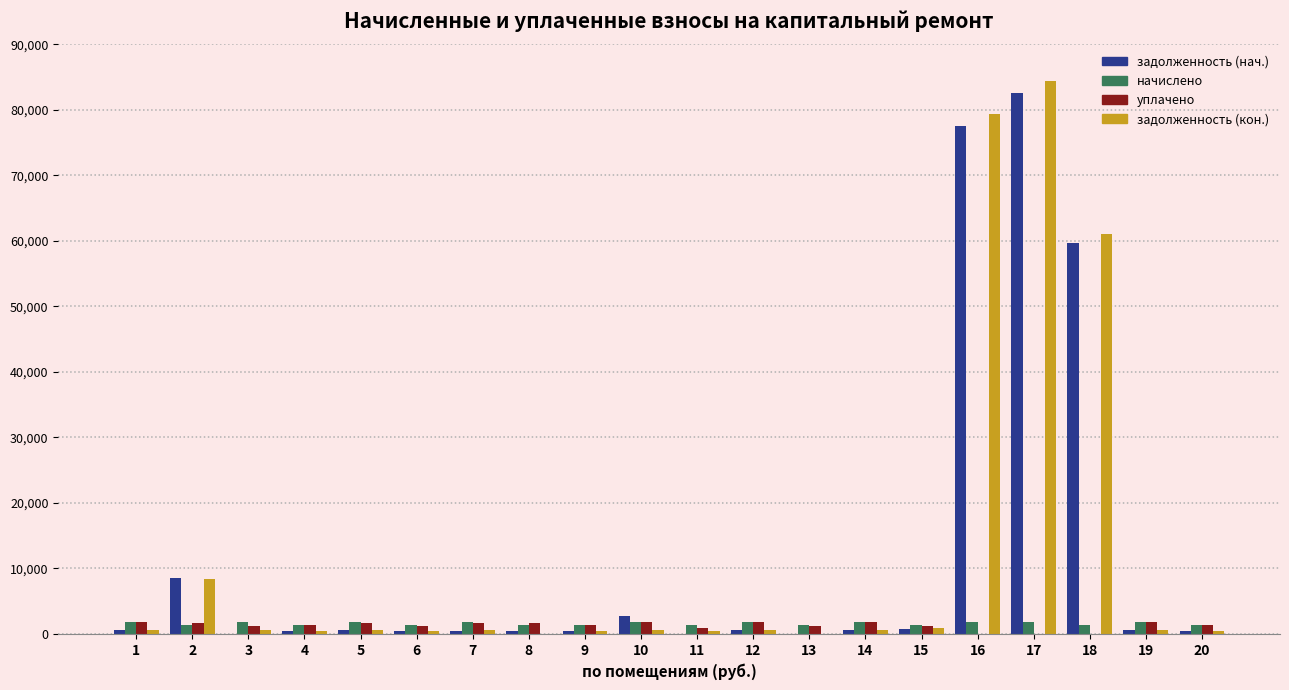

Which series changed the most between 2 and 7?

задолженность (нач.)